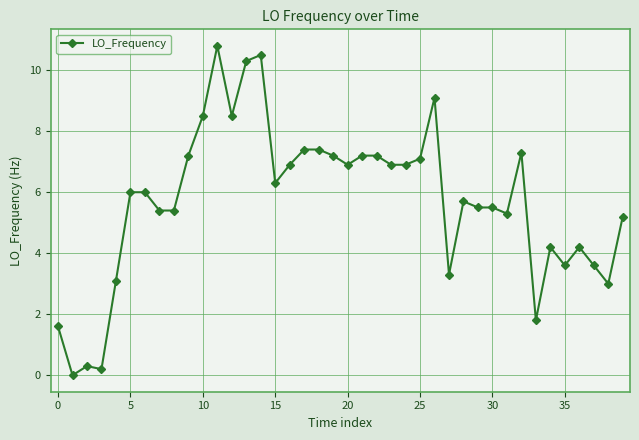

What is the sum of all values?

228.5